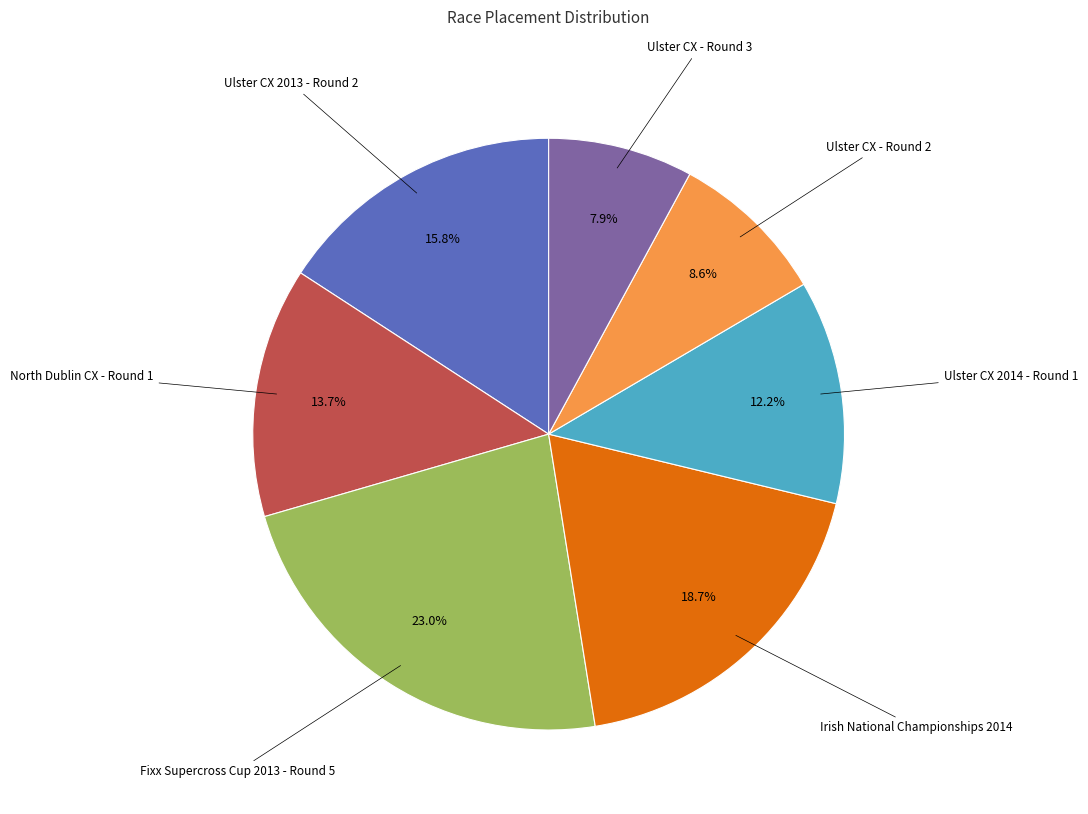

To the nearest percent, what portion does Ulster CX 2014 - Round 1 represent?

12%